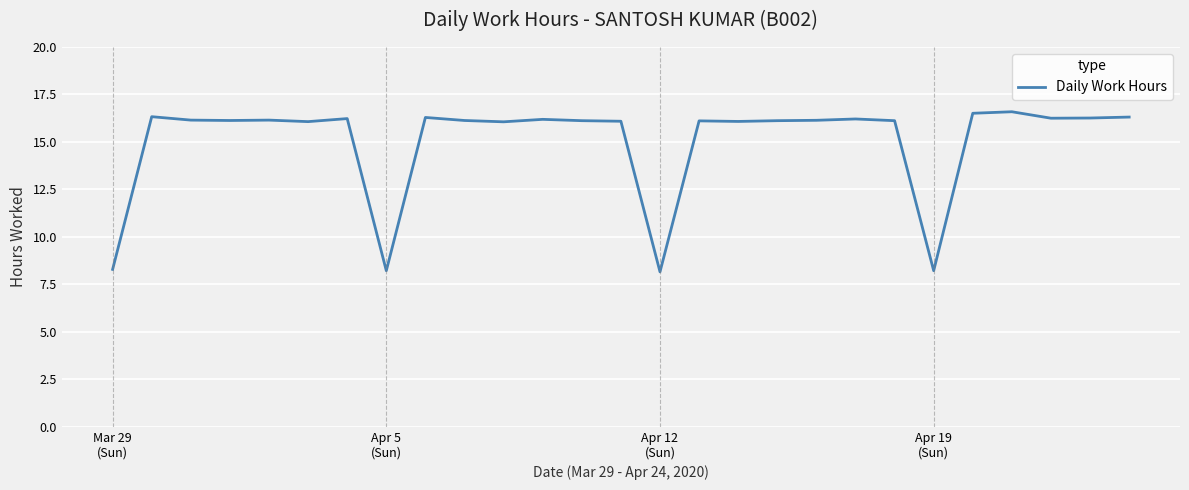

What is the difference between the maximum and minimum values?

8.4